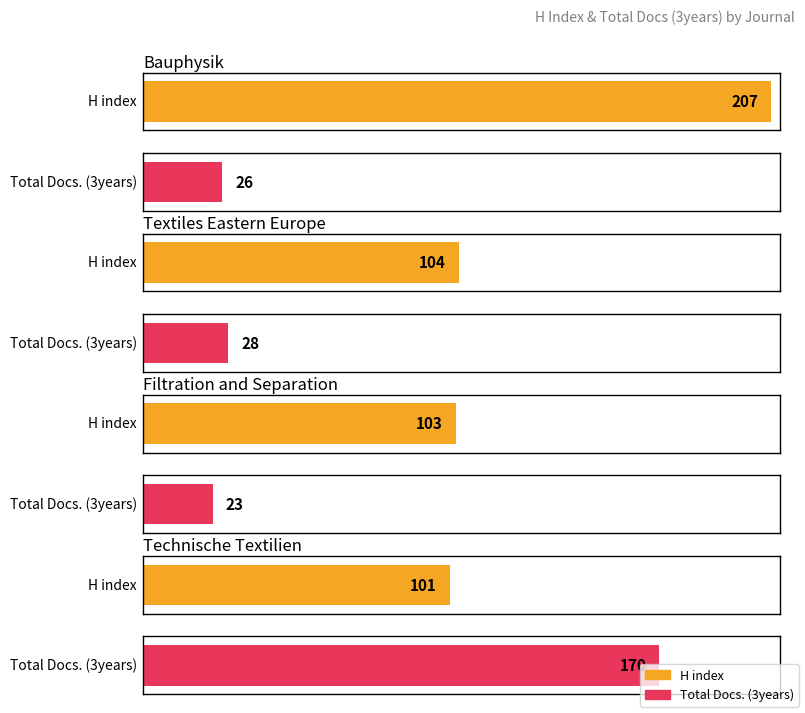

The H index series shows 207 at Bauphysik. True or false?

True